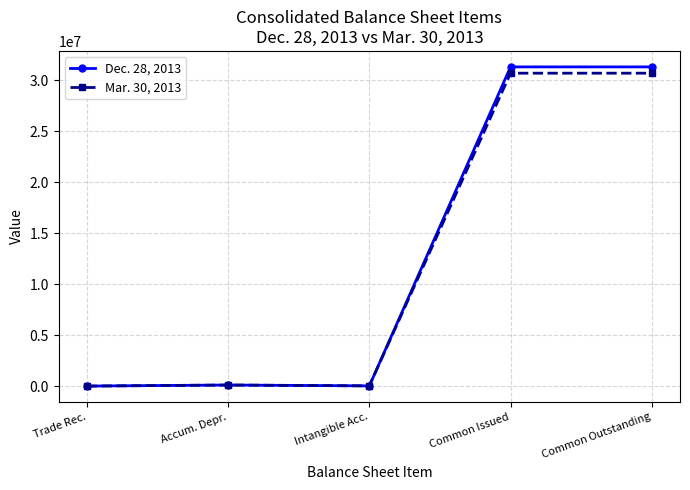

The Mar. 30, 2013 series shows 14361104 at Common Issued. True or false?

False